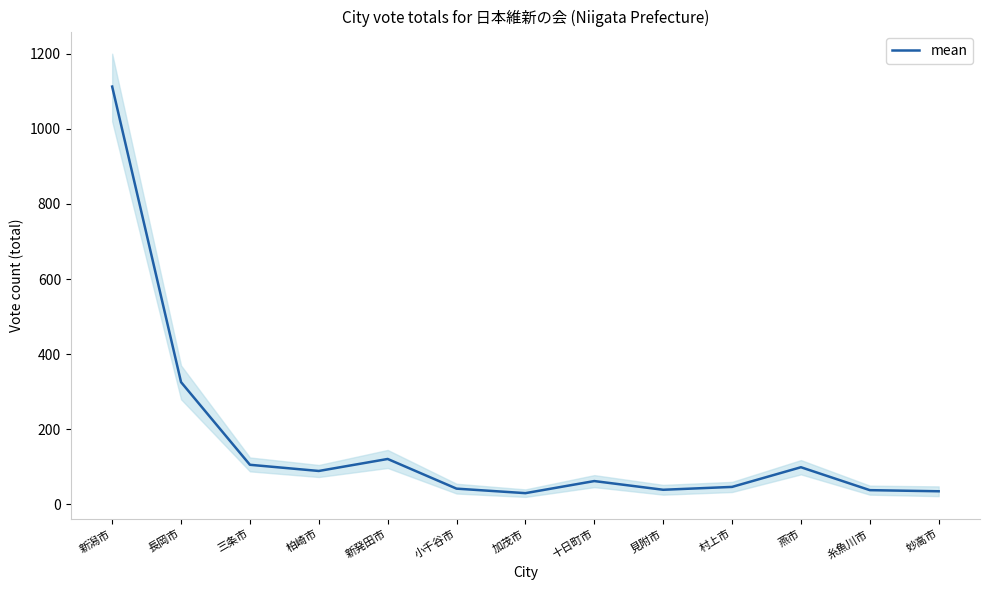

Reading right to left, transcribe all the data shown in this chart.

妙高市=35.0	糸魚川市=38.0	燕市=99.0	村上市=46.6	見附市=39.0	十日町市=62.2	加茂市=30.0	小千谷市=42.0	新発田市=121.0	柏崎市=89.1	三条市=105.5	長岡市=325.6	新潟市=1112.5